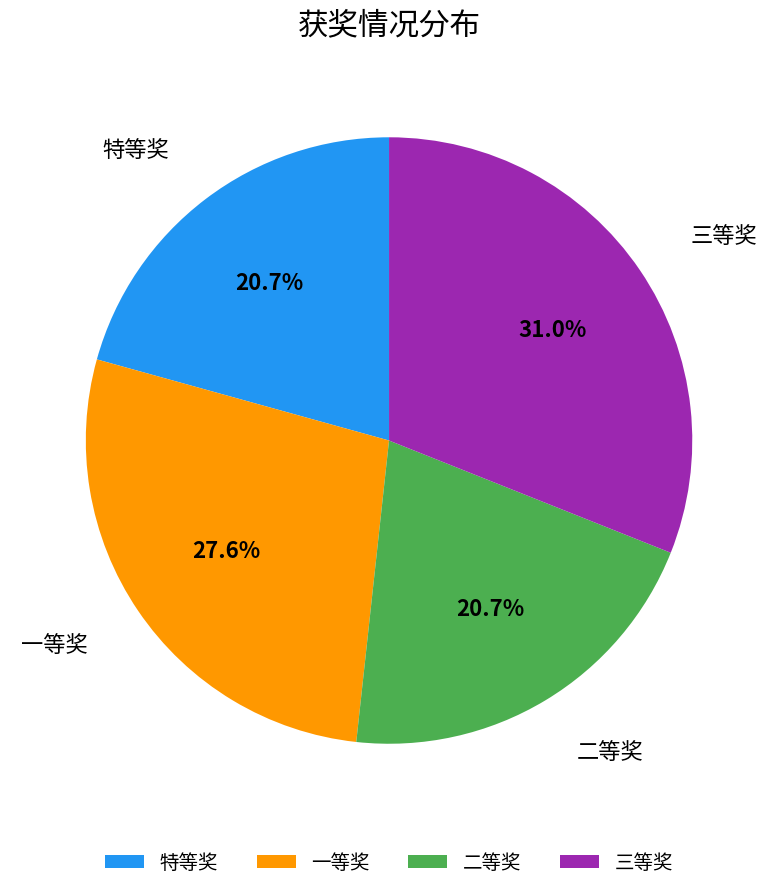

To the nearest percent, what is the average slice percentage?

25%